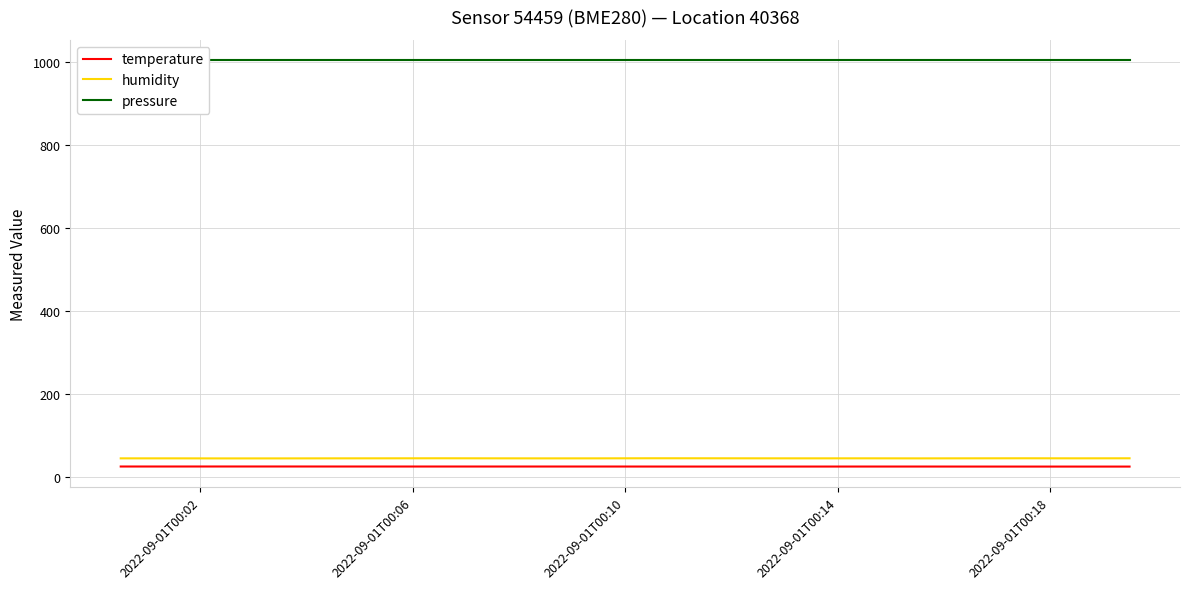

In temperature, how many points are lower than both neighbors (excluding endpoints)?

2